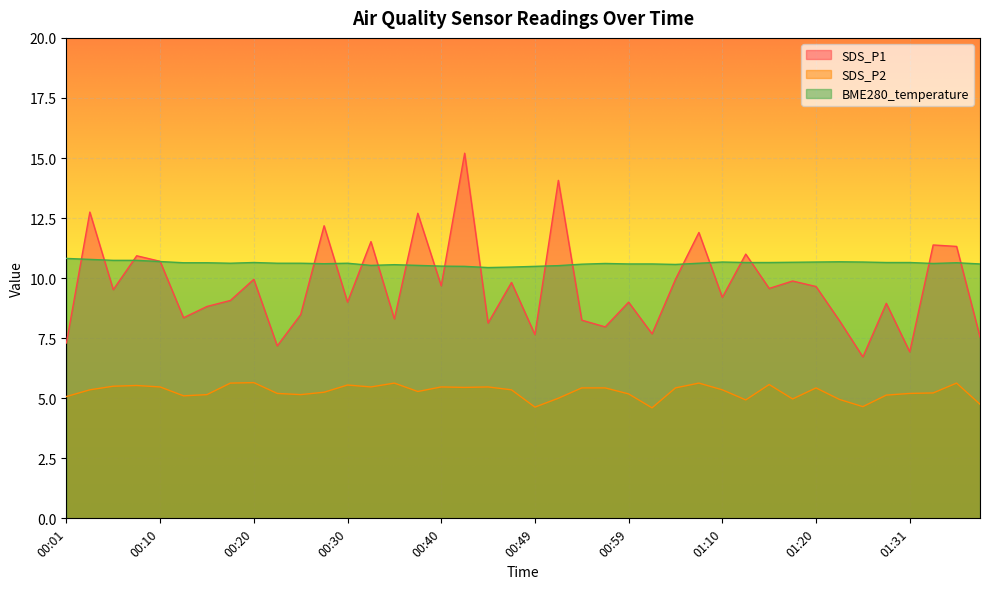

Between 01:07 and 01:25, which is larger?

01:07